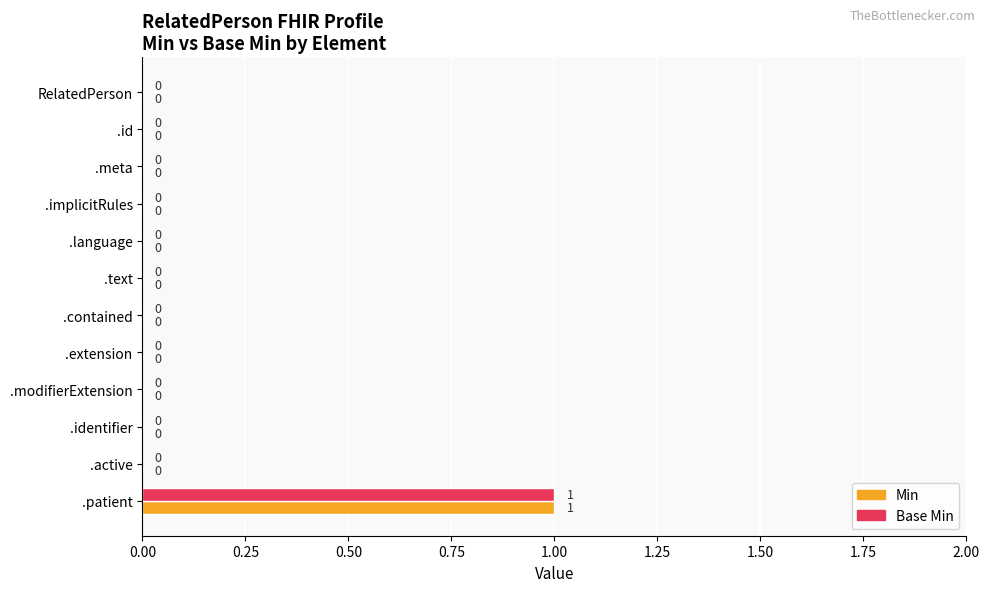

Which label corresponds to the largest value in the chart?

.patient